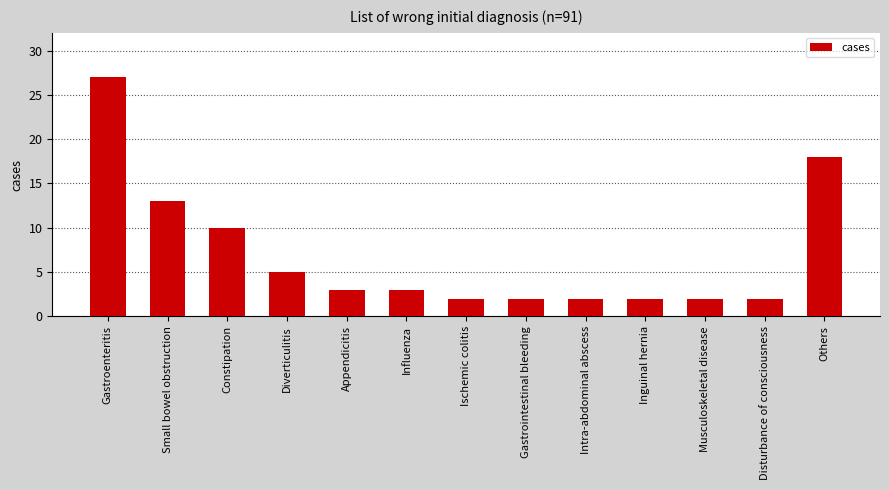

What is the ratio of the value at Small bowel obstruction to the value at Musculoskeletal disease?

6.5